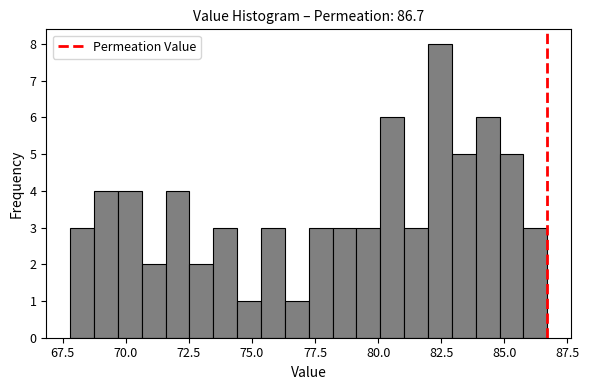

Around what value on the x-axis is the tallest bar? Give the approximate position of its centre, as read against the axis.

82.5